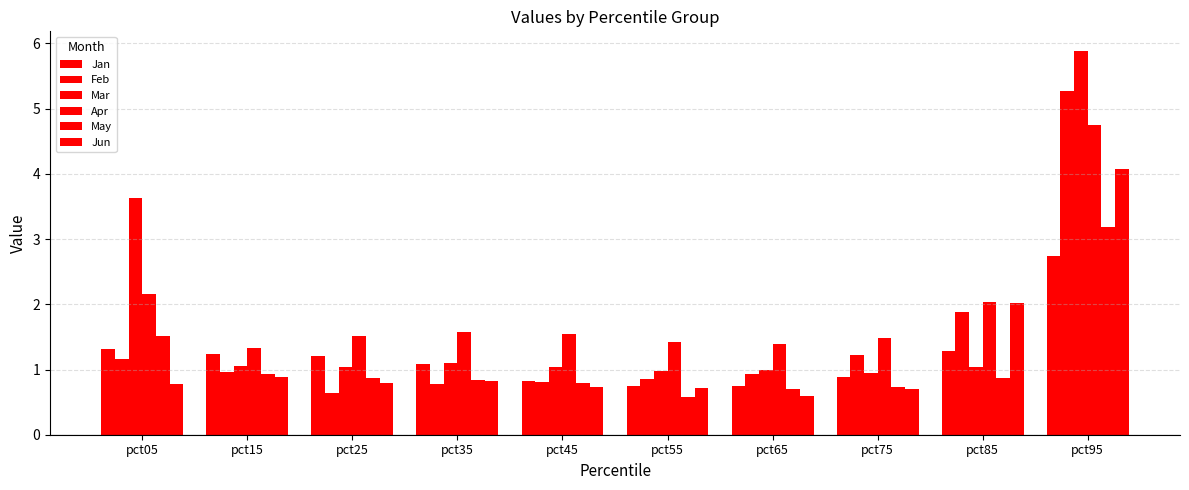

What is the difference between the maximum and minimum values in the May series?

2.6